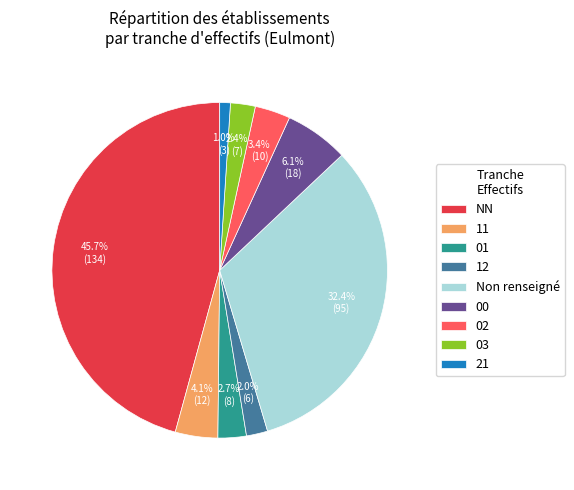

Is it true that 12 is 2% of the pie?

True